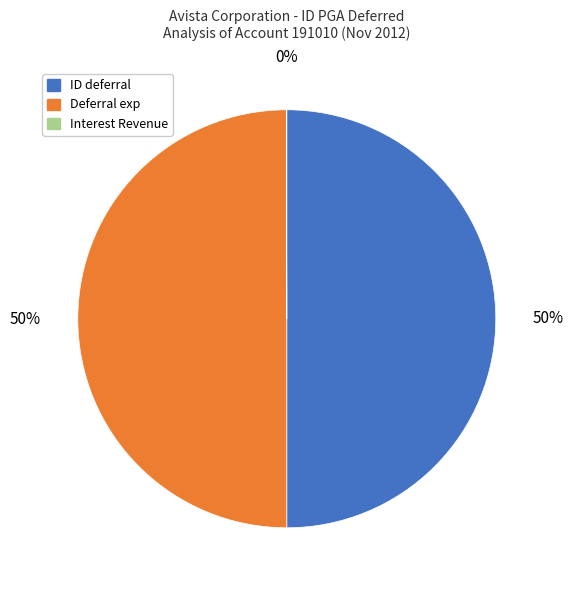

To the nearest percent, what is the difference between the largest and smallest slice percentages?

50%